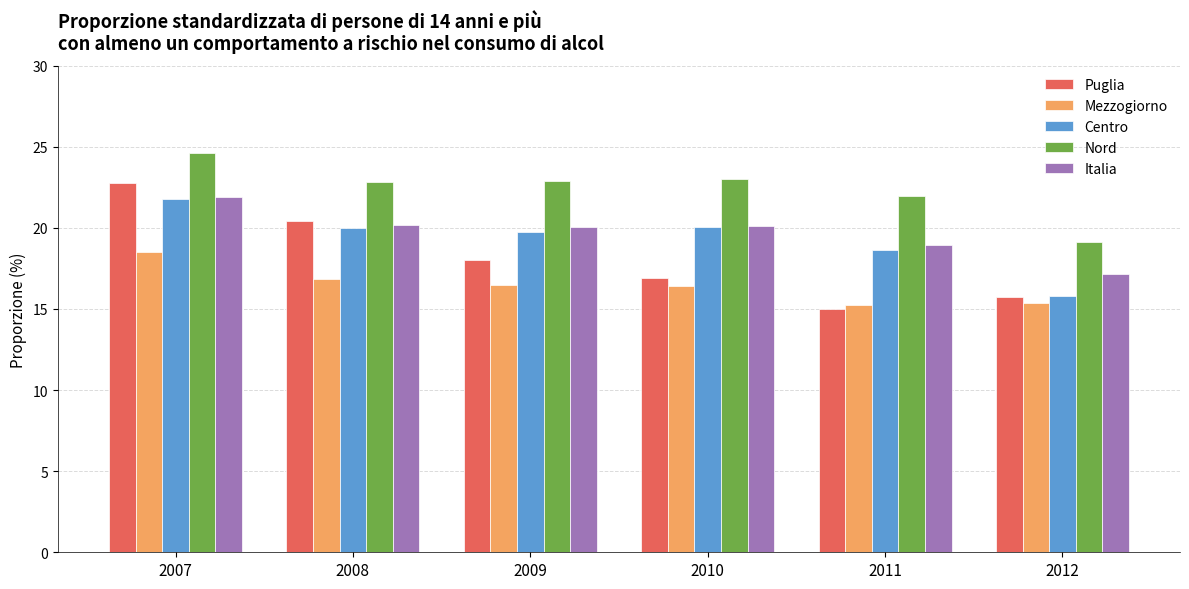

What is the minimum value shown in the chart?

15.0